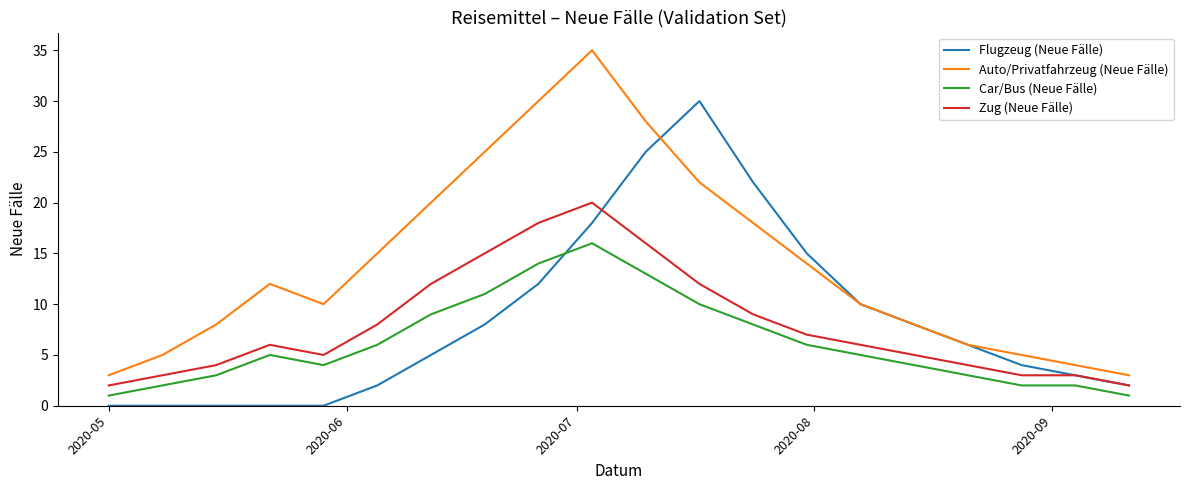

True or false: Car/Bus (Neue Fälle) and Auto/Privatfahrzeug (Neue Fälle) cross at least once.

False